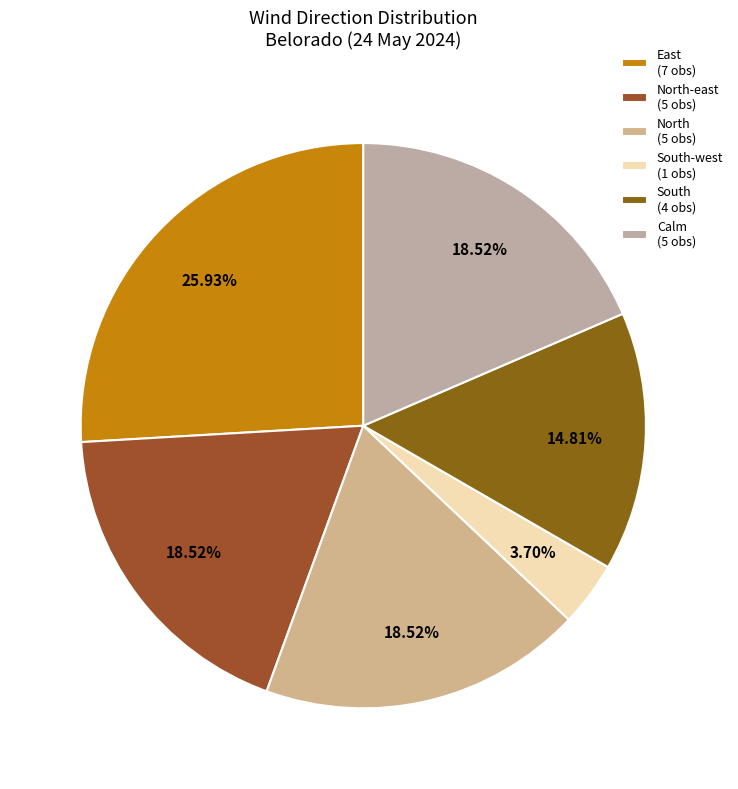

Count the number of slices in the pie.

6